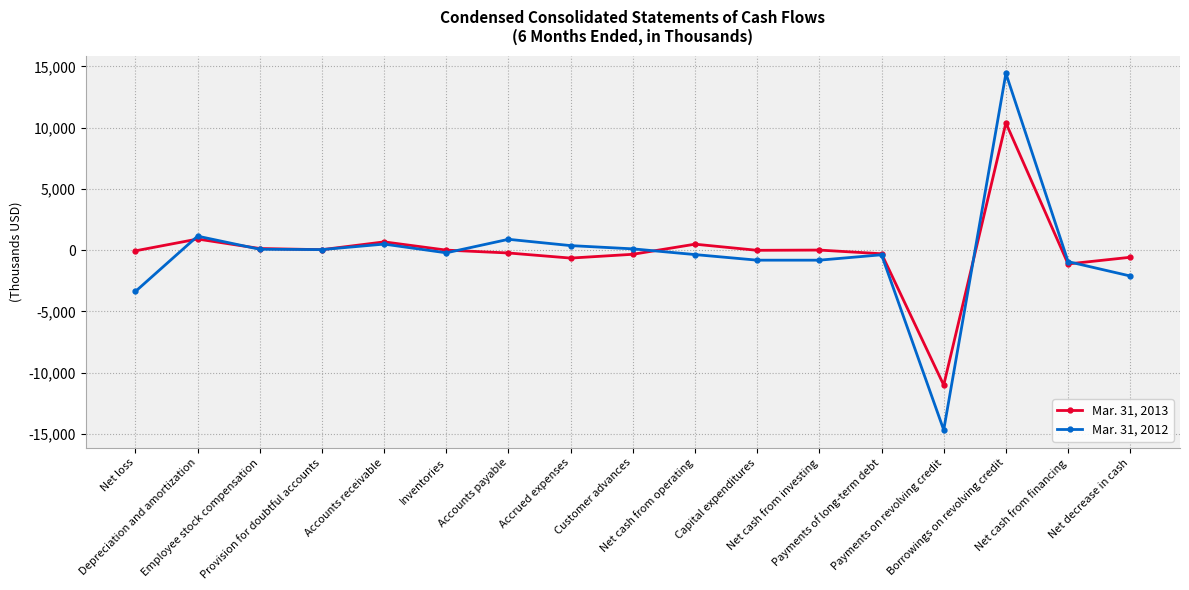

Rank the series by their maximum value, from lowest to highest.

Mar. 31, 2013, Mar. 31, 2012